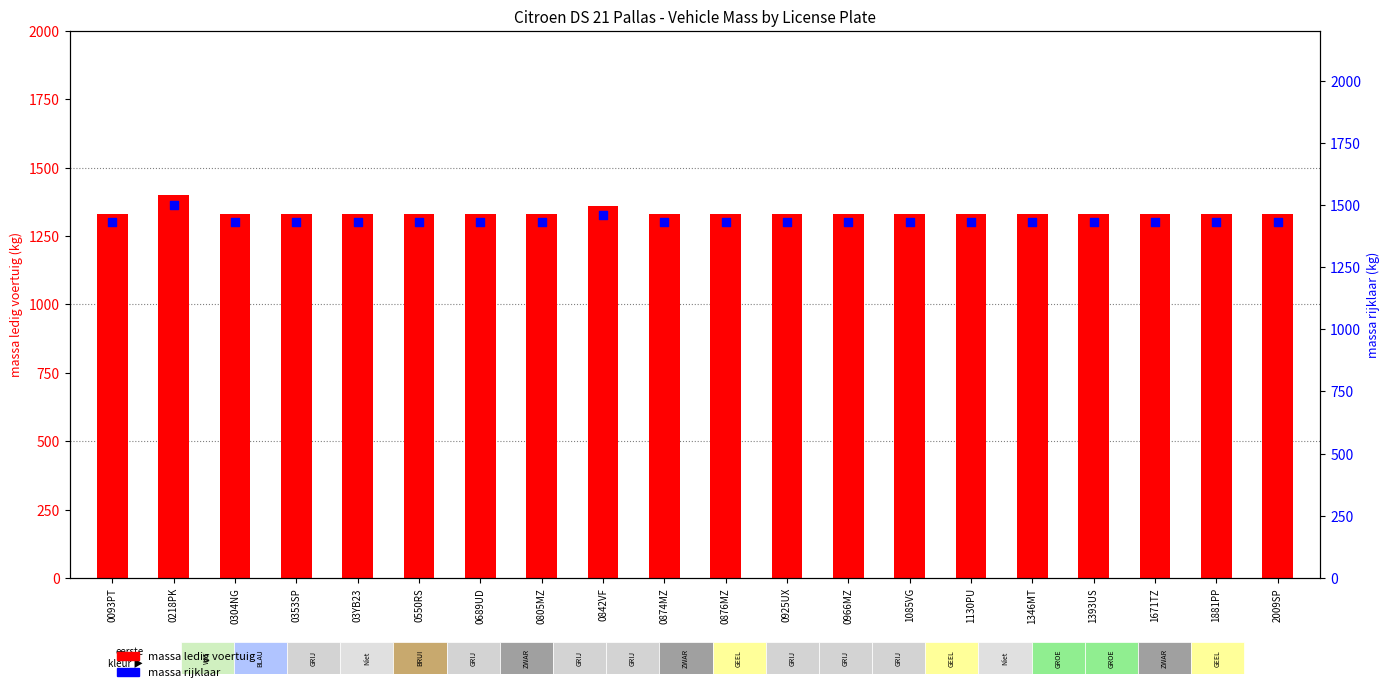

At how many categories does at least one series exceed 1344?

20